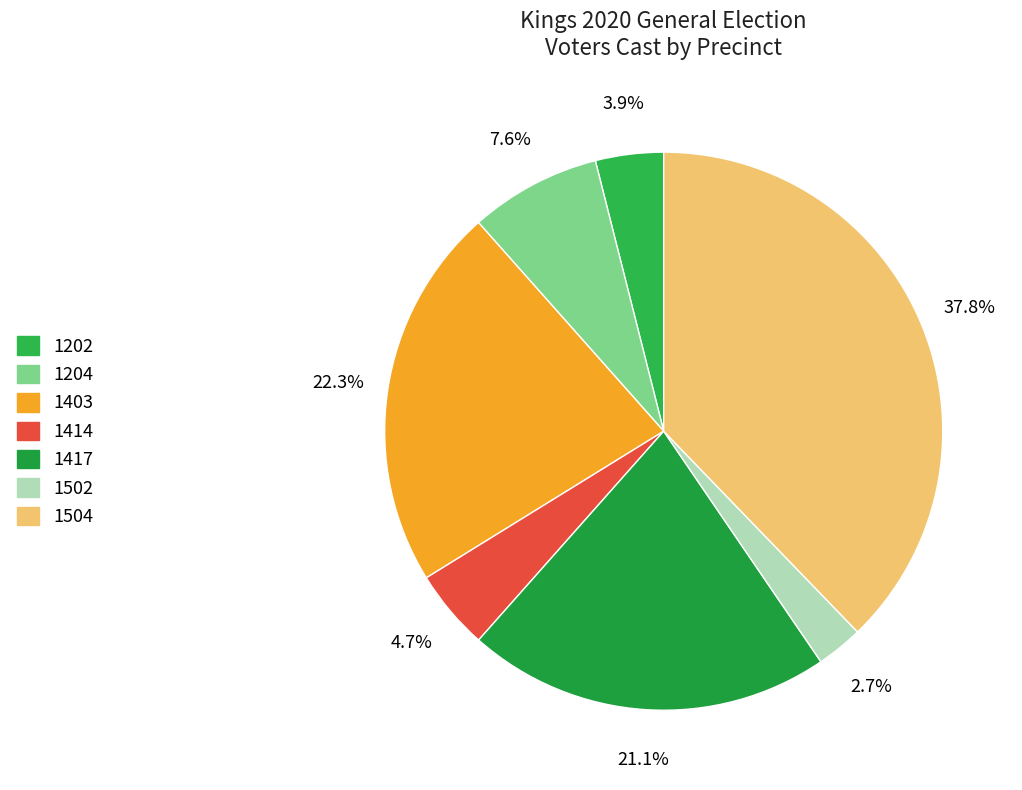

Rank the categories by value from lowest to highest.

1502, 1202, 1414, 1204, 1417, 1403, 1504